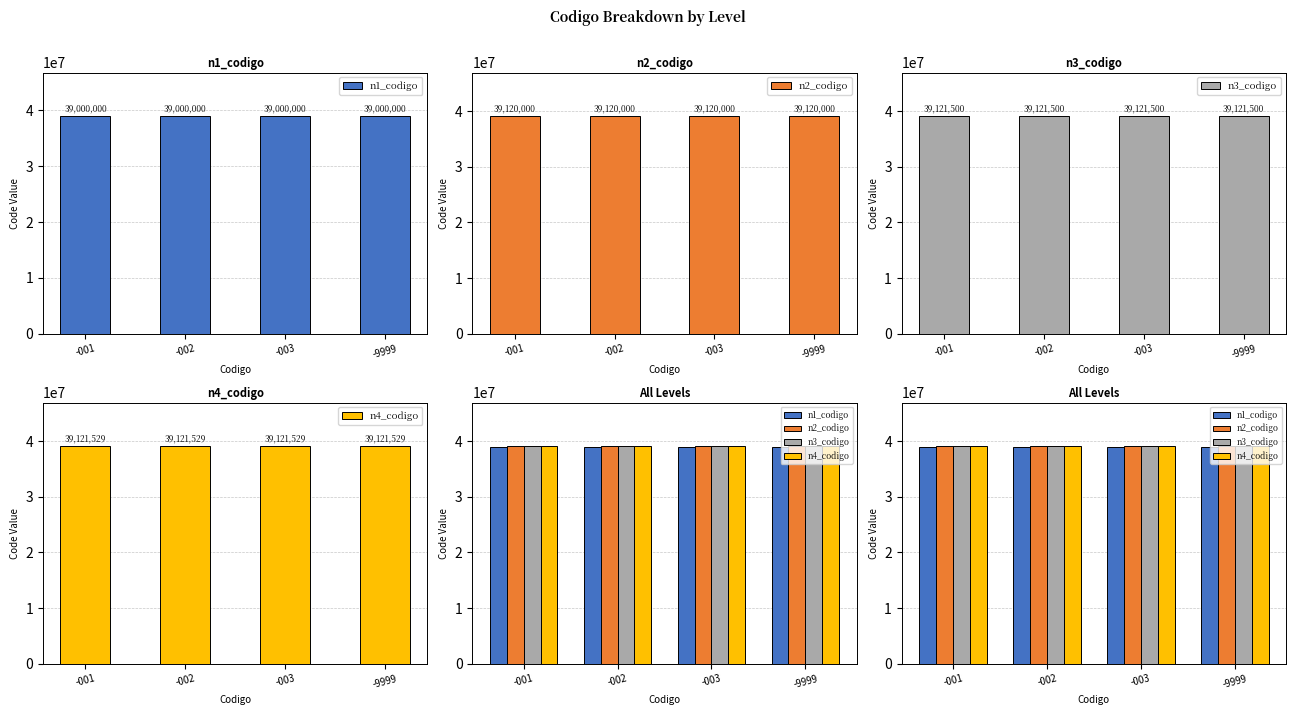

Rank the series at -003 from lowest to highest value.

n1_codigo, n2_codigo, n3_codigo, n4_codigo